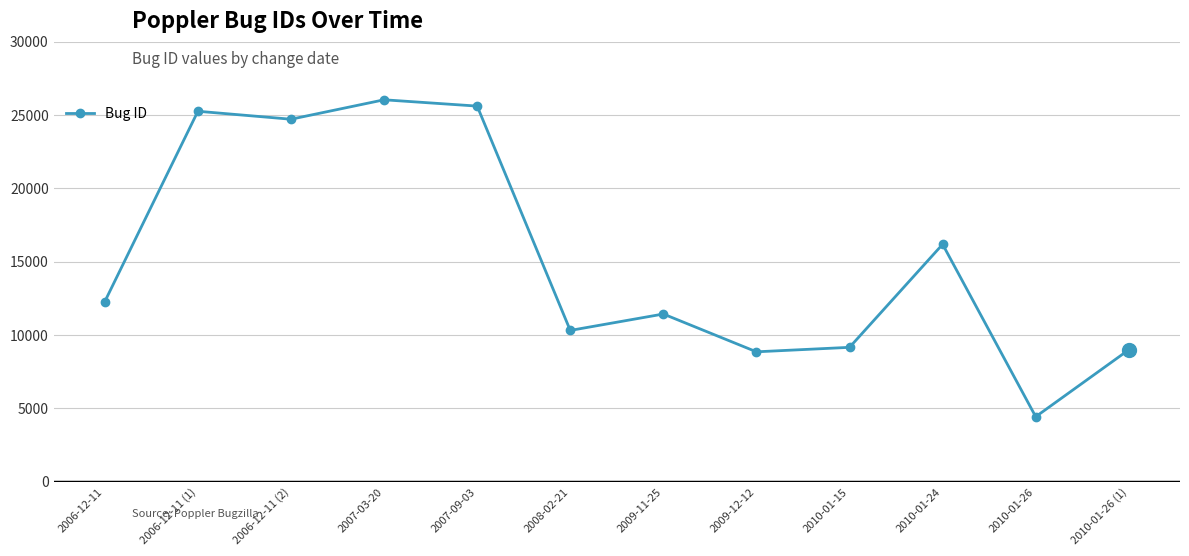

What is the label of the 2nd point from the right?

2010-01-26